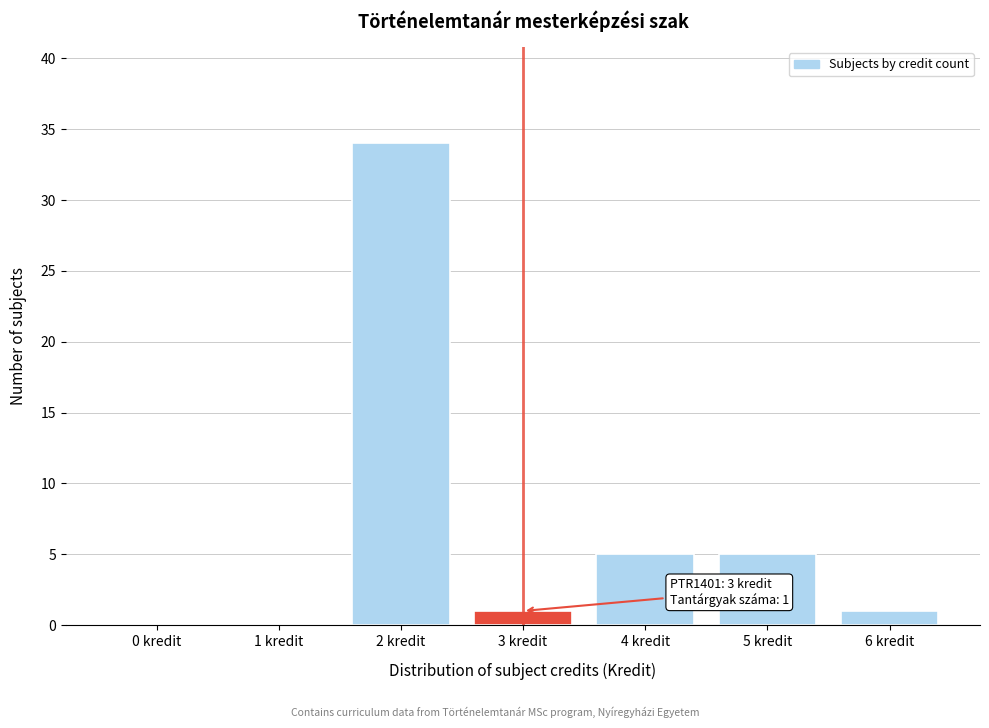

Reading right to left, what are all the values shown in this chart?

6 kredit=1	5 kredit=5	4 kredit=5	3 kredit=1	2 kredit=34	1 kredit=0	0 kredit=0